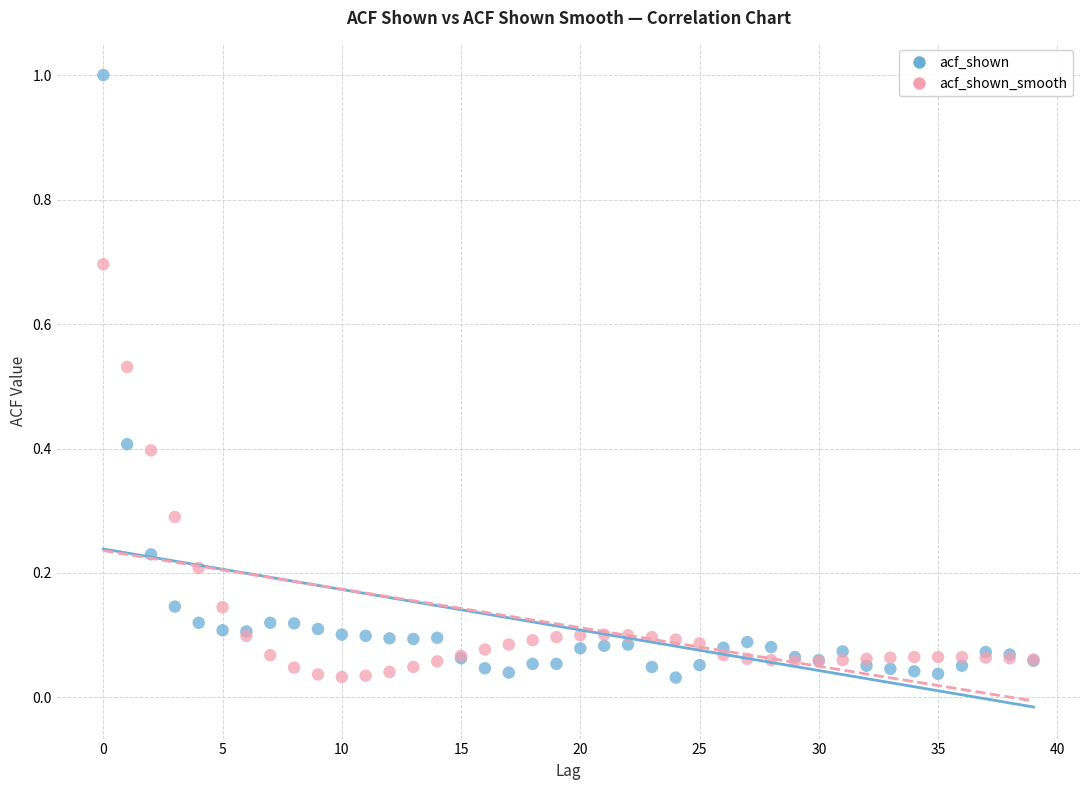

Which series has the largest Y range (max minus min)?

acf_shown